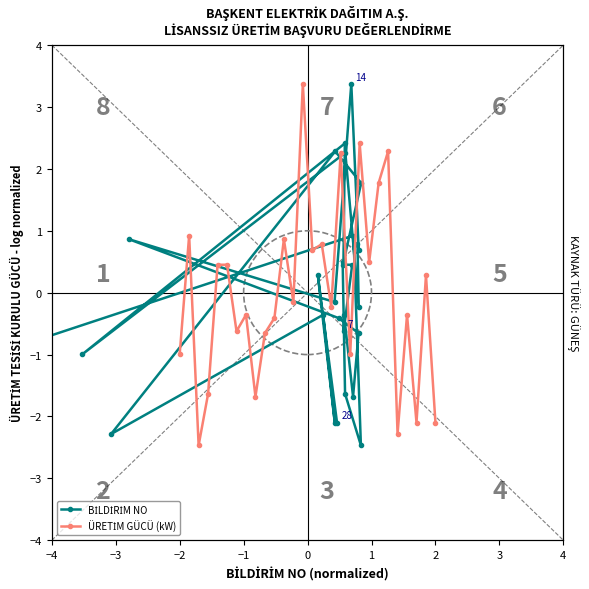

What is the value of the ÜRETİM GÜCÜ (kW) point at the 13th from the left?

-0.2